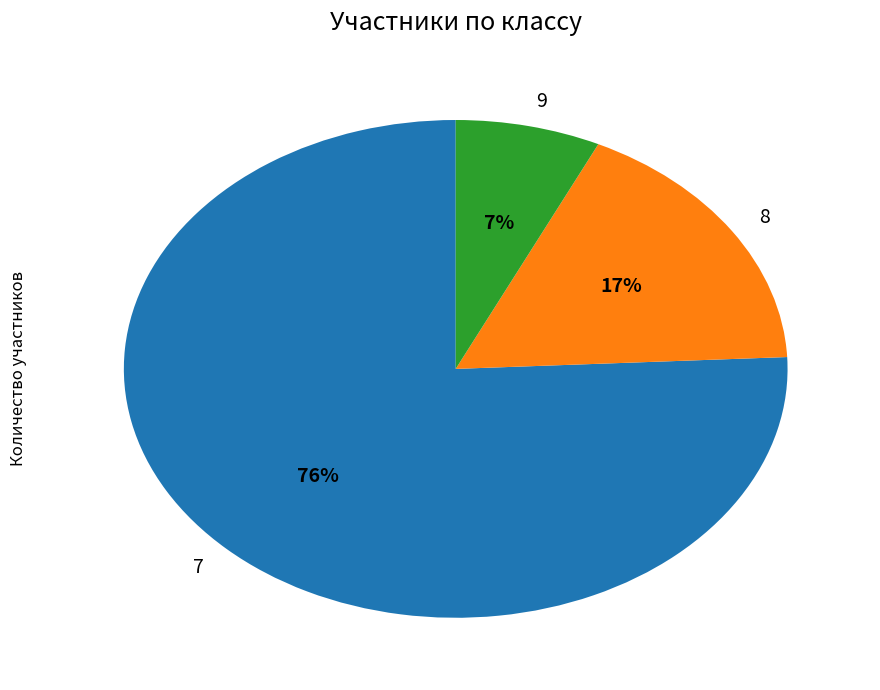

Is there any slice that represents more than half of the pie?

Yes